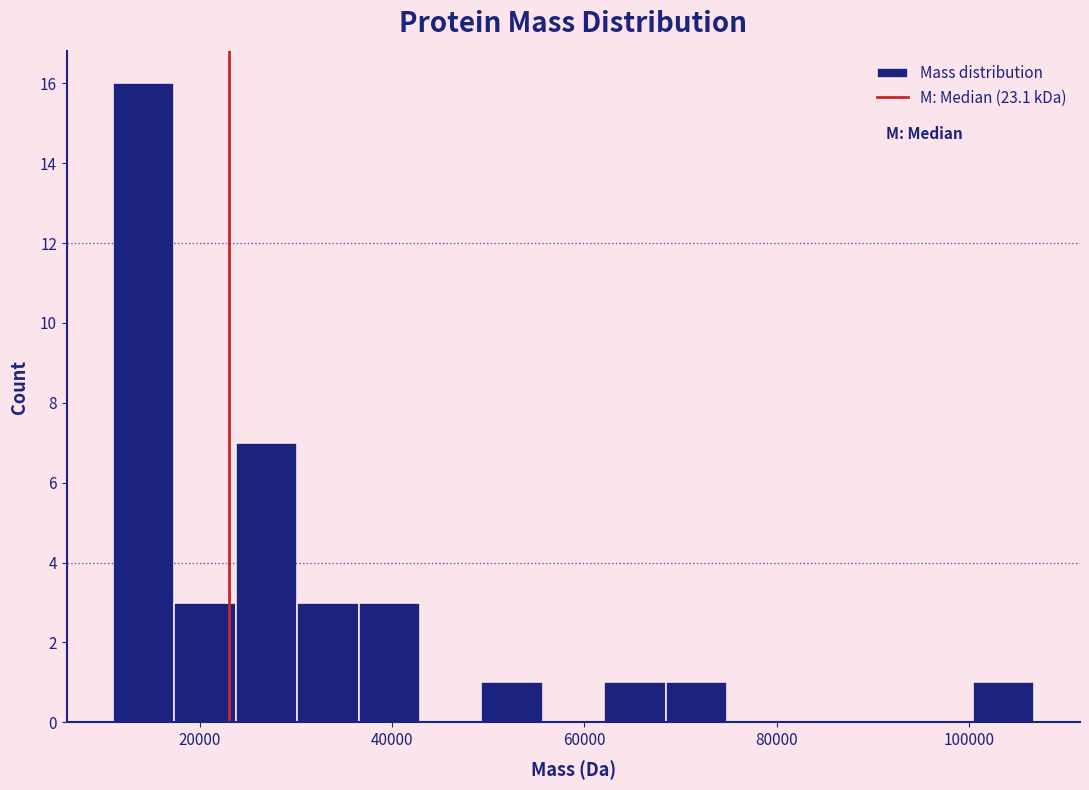

Around what value on the x-axis is the tallest bar? Give the approximate position of its centre, as read against the axis.

14000